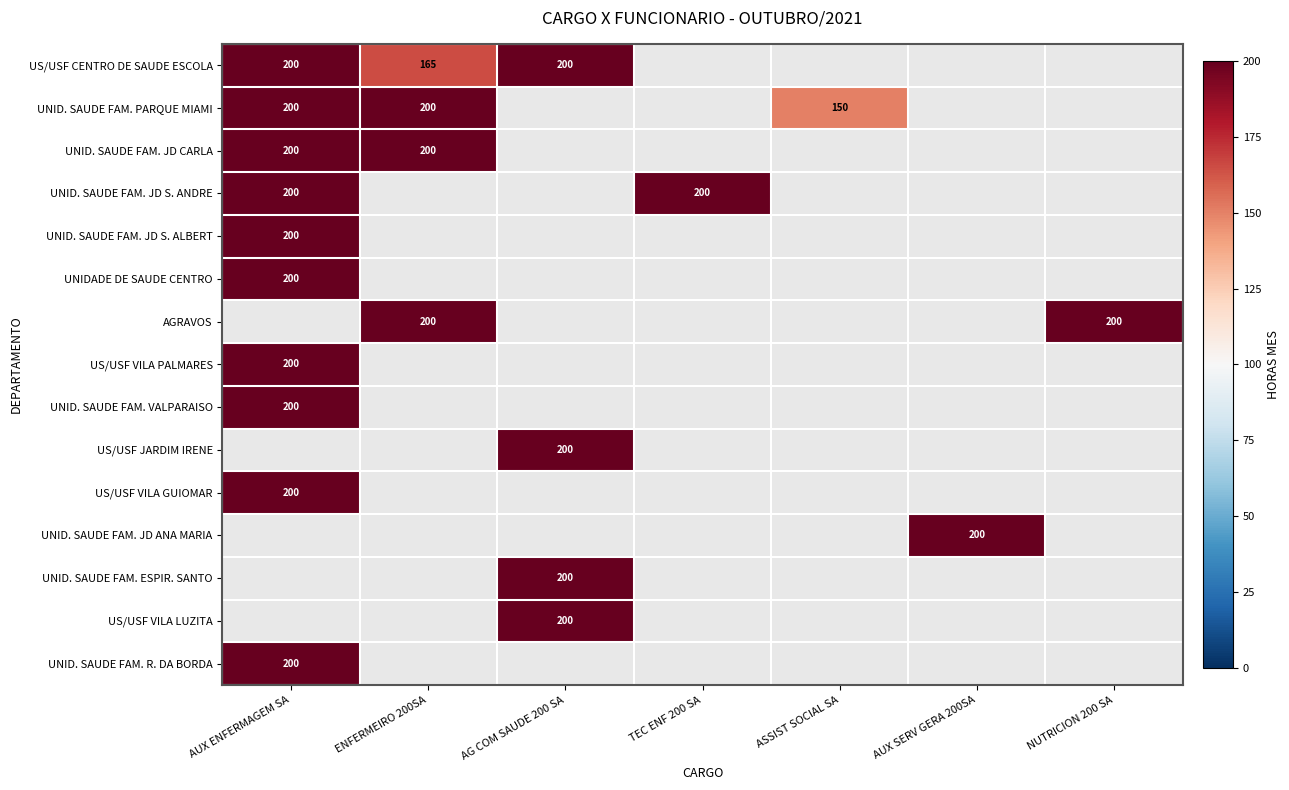

Is it true that US/USF CENTRO DE SAUDE ESCOLA equals 274 at AG COM SAUDE 200 SA?

False